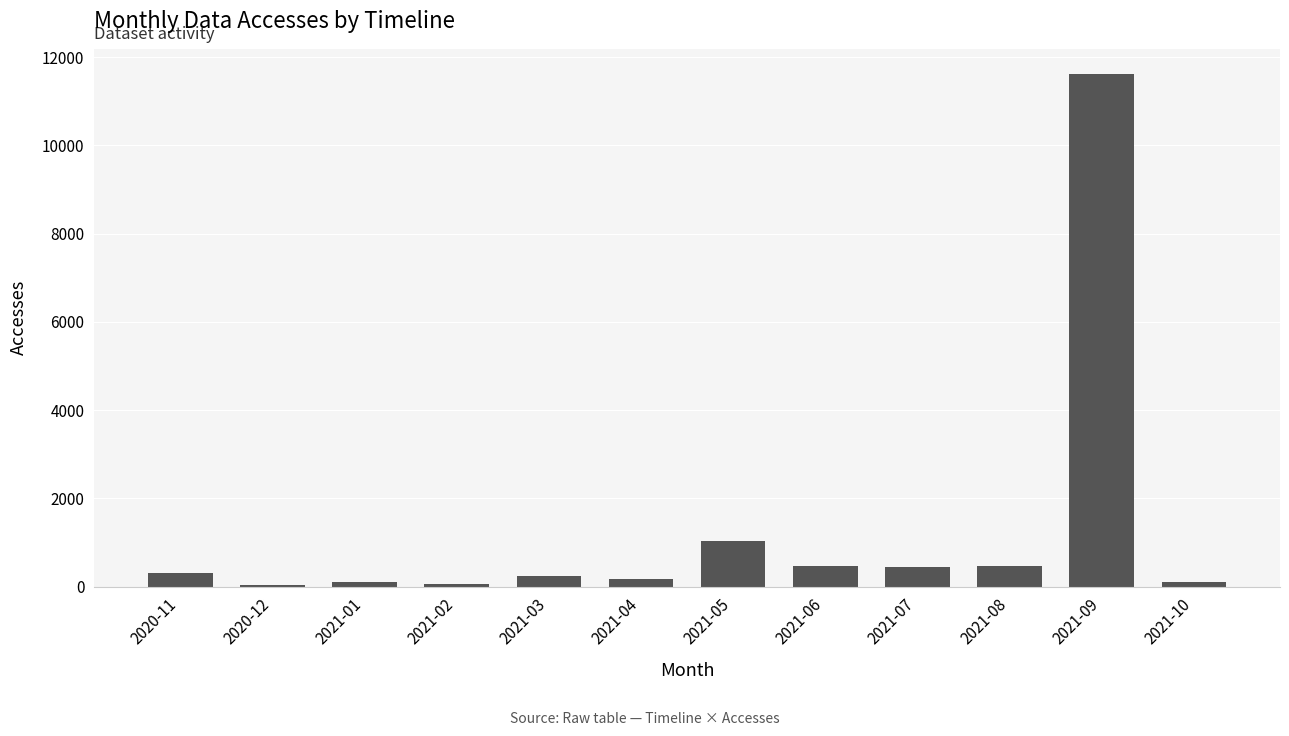

What is the sum of the values at 2021-05 and 2021-08?

1504